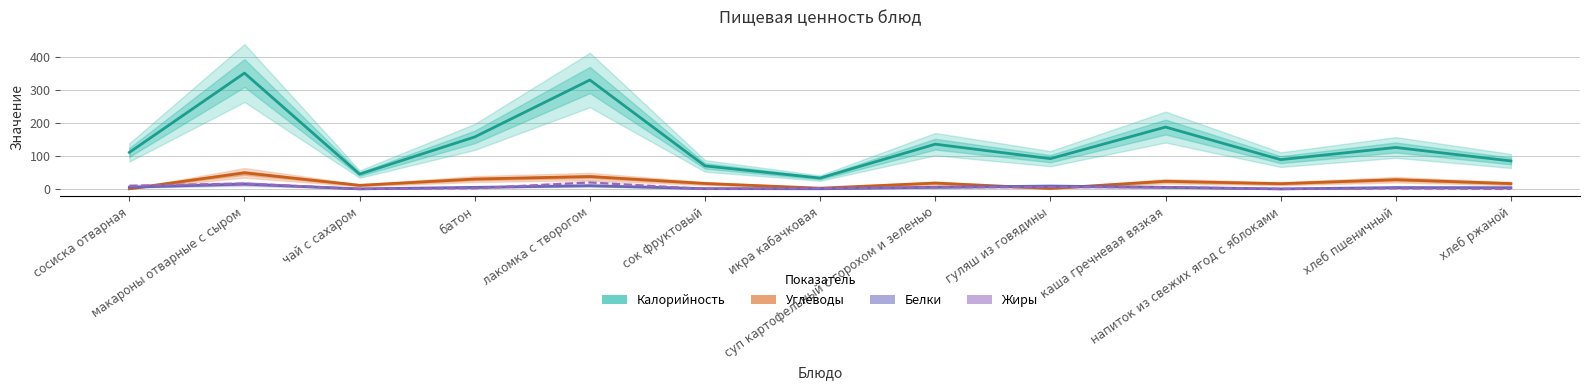

Rank the categories by Жиры value from highest to lowest.

лакомка с творогом, макароны отварные с сыром, сосиска отварная, гуляш из говядины, каша гречневая вязкая, суп картофельный с горохом и зеленью, икра кабачковая, батон, хлеб пшеничный, напиток из свежих ягод с яблоками, чай с сахаром, сок фруктовый, хлеб ржаной